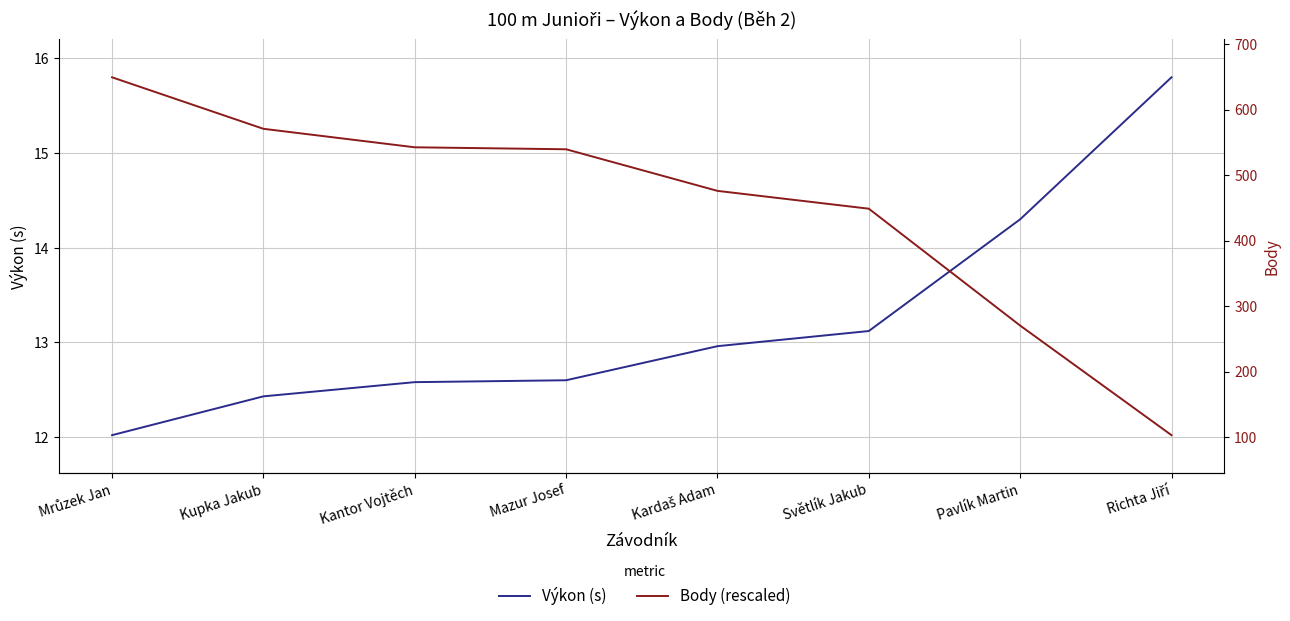

What is the label of the 5th point from the right?

Mazur Josef